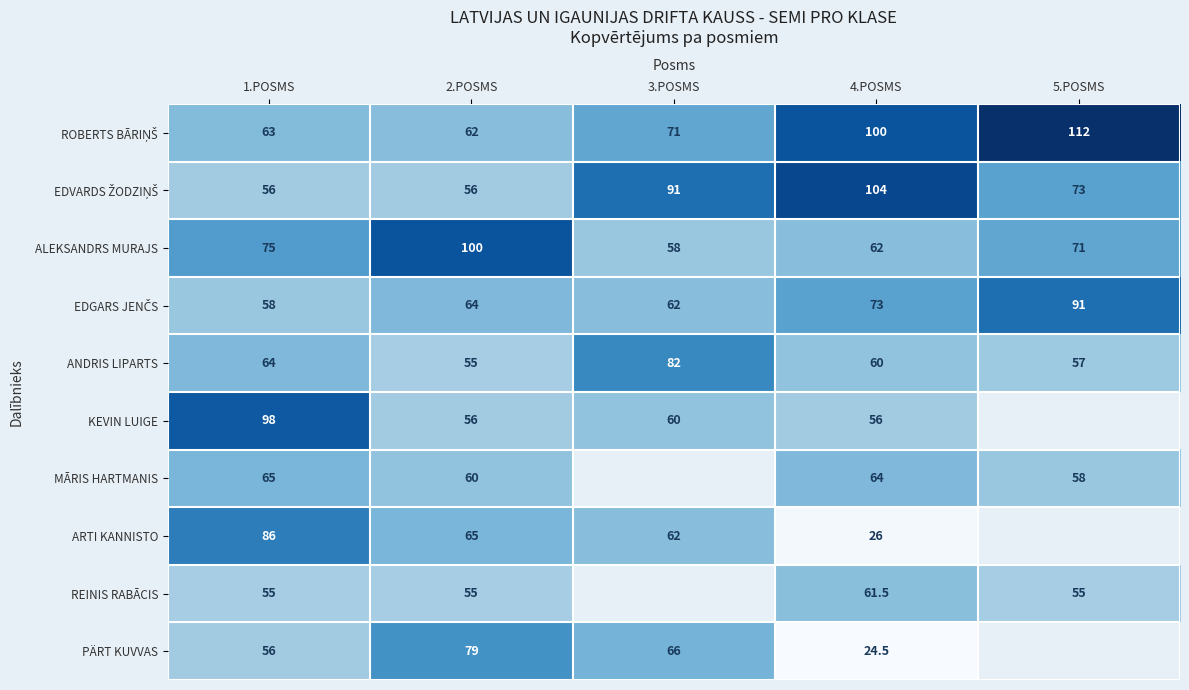

At which label does ALEKSANDRS MURAJS first exceed 71?

1.POSMS